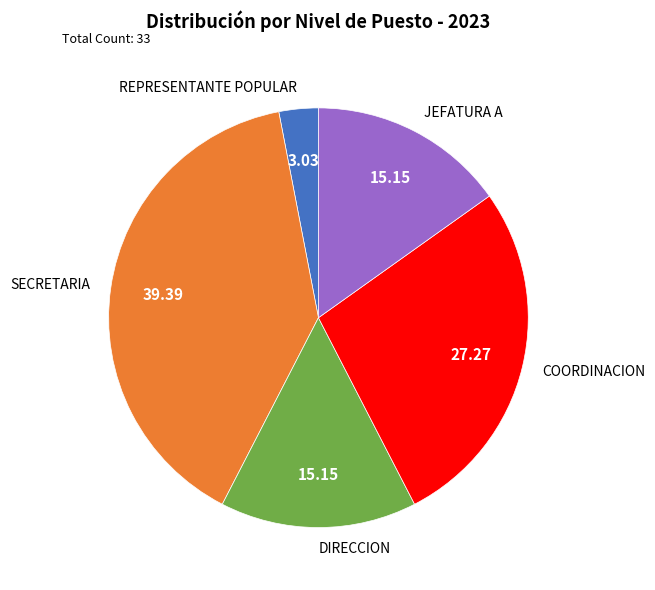

Combined, do JEFATURA A and COORDINACION account for over 50%?

No